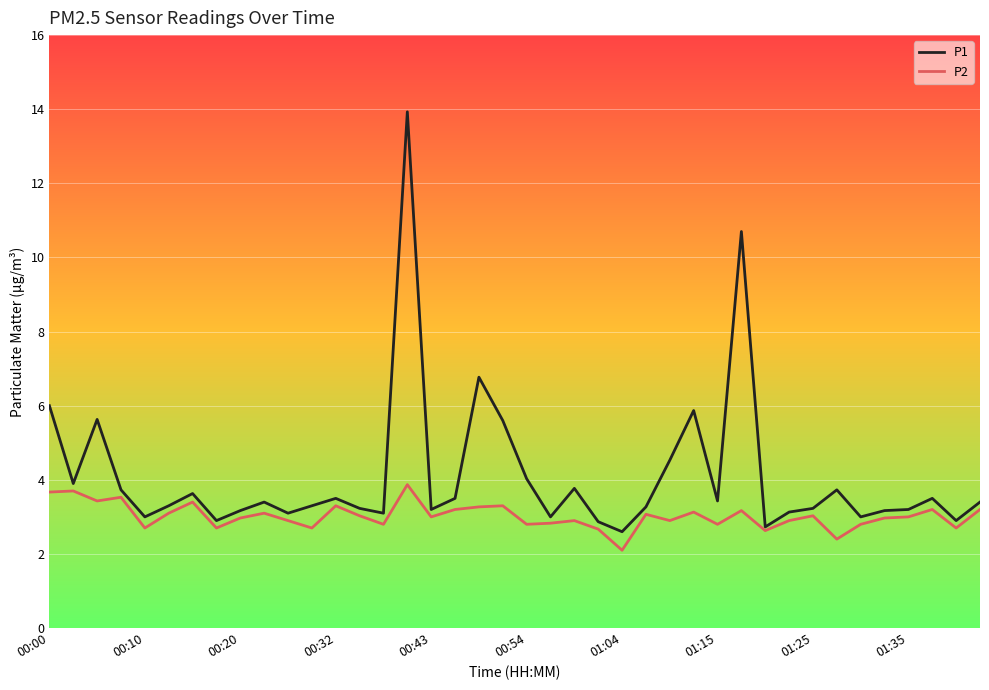

Which series has the largest range (max minus min)?

P1